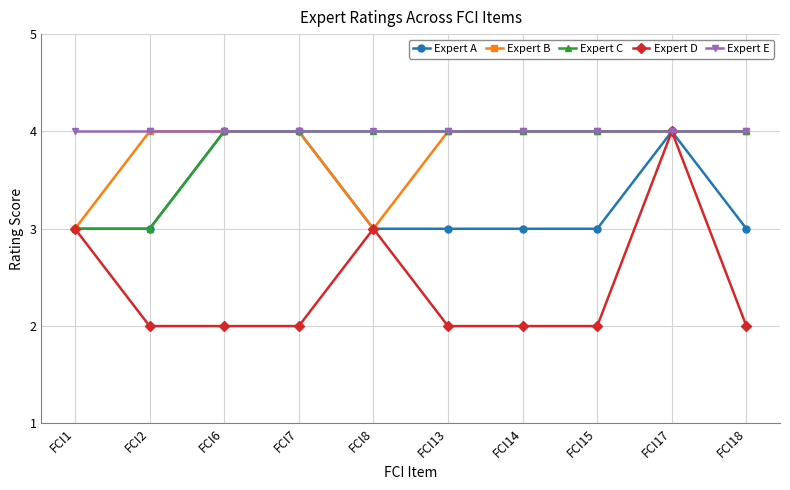

Does the chart display data point markers on the line(s)?

Yes